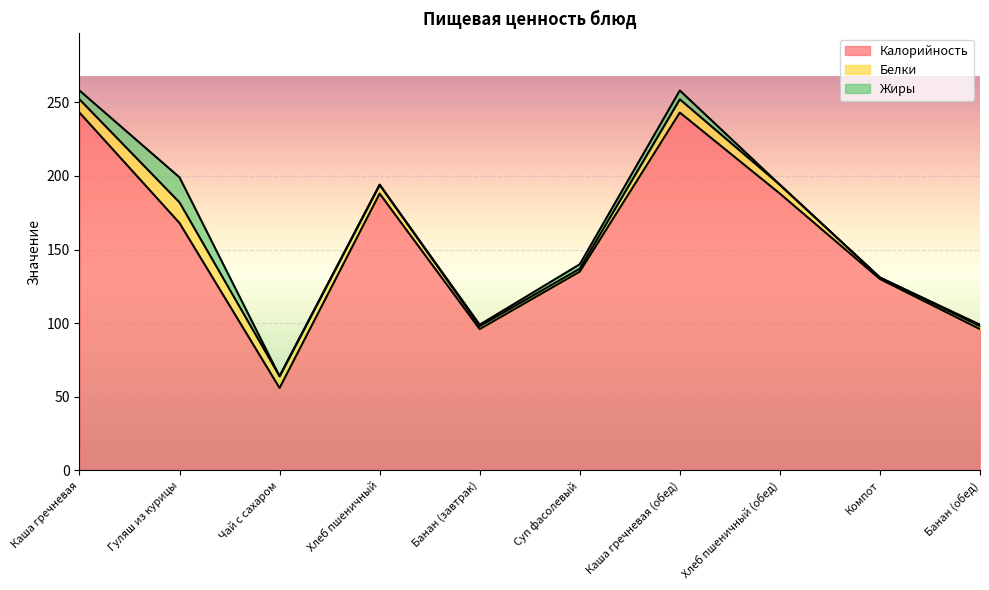

Which series has the widest spread of values?

Калорийность